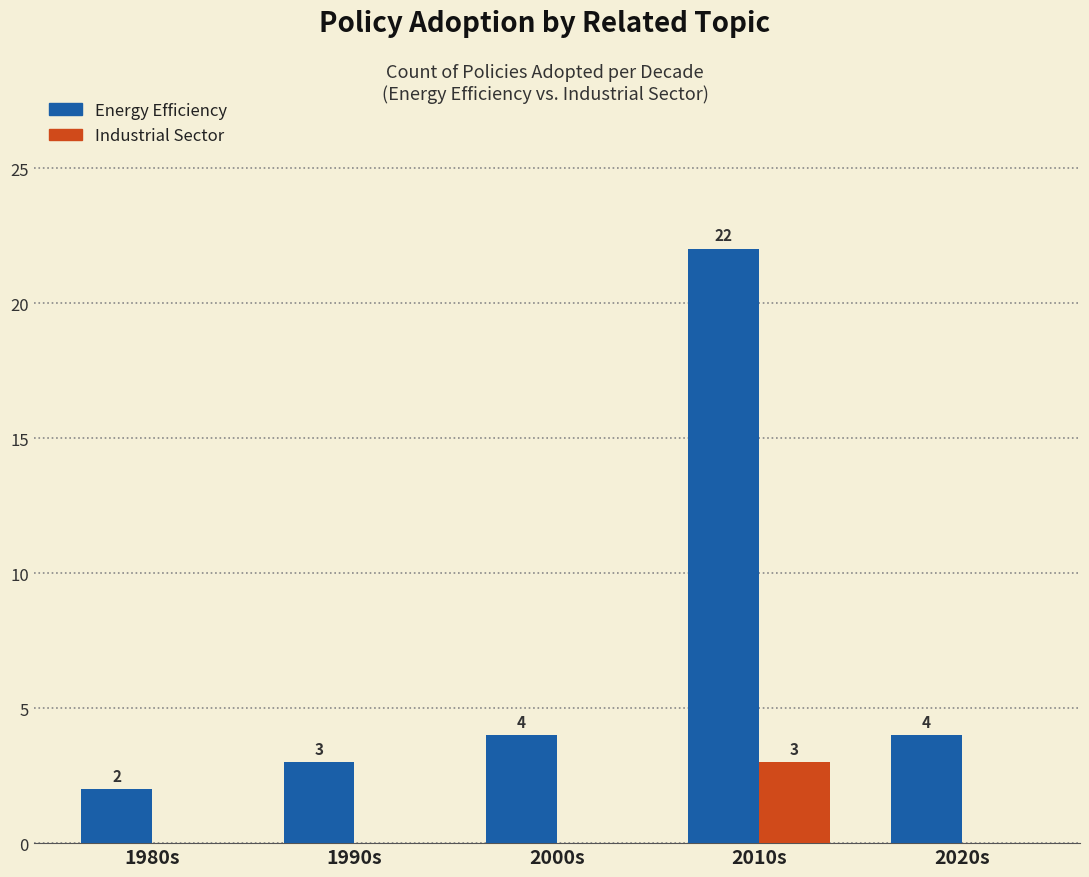

Which series changed the most between 2000s and 2010s?

Energy Efficiency